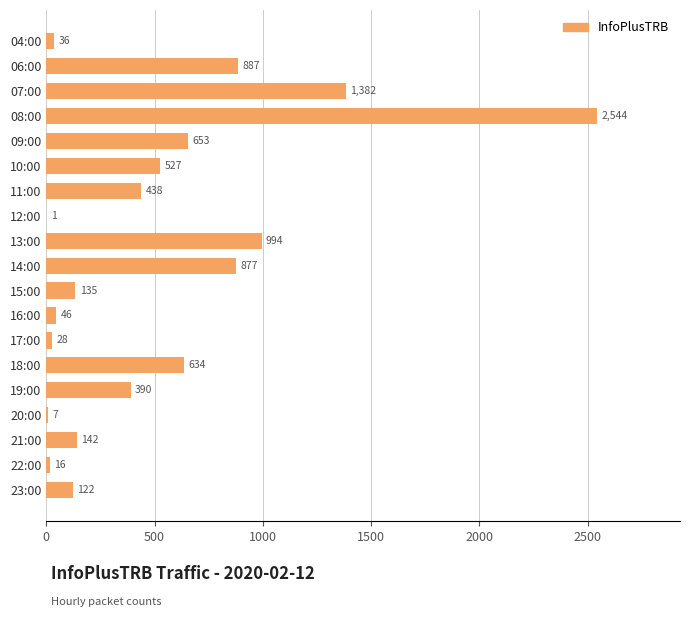

What is the sum of the values at 07:00 and 13:00?

2376